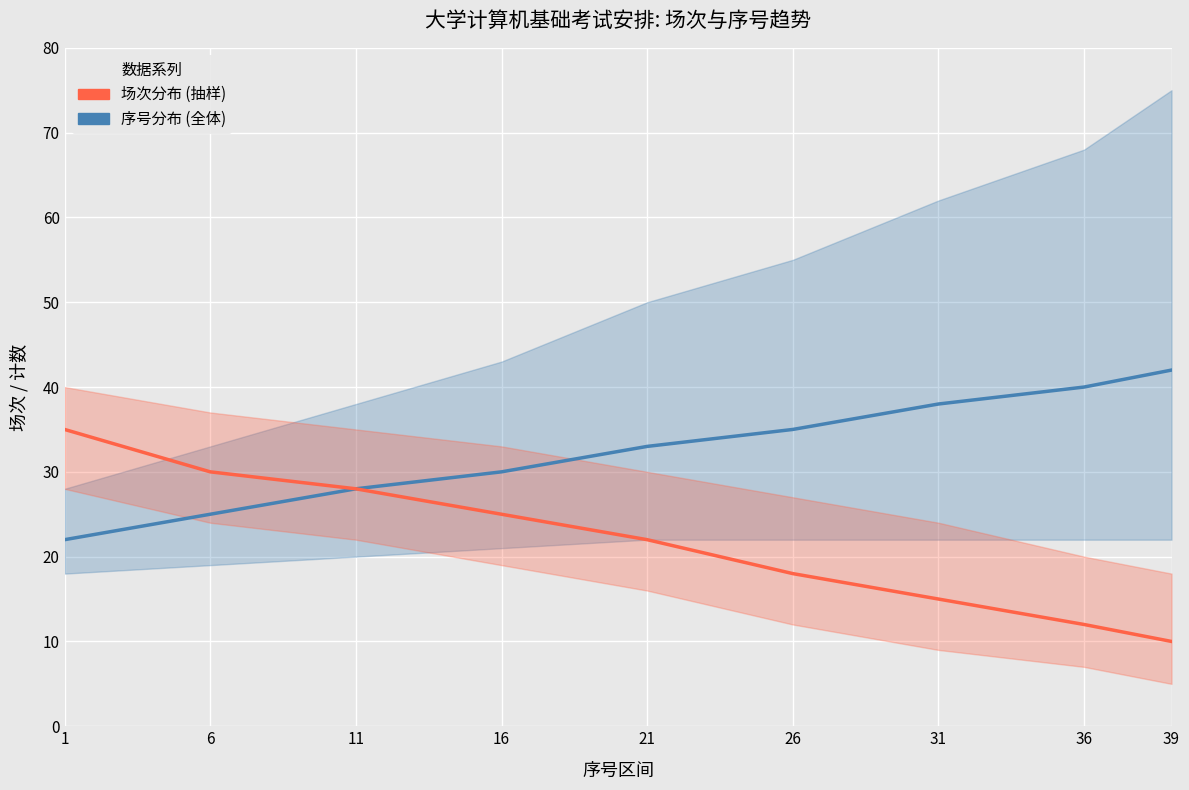

List the series in order of their peak value, lowest first.

场次分布 (抽样), 序号分布 (全体)